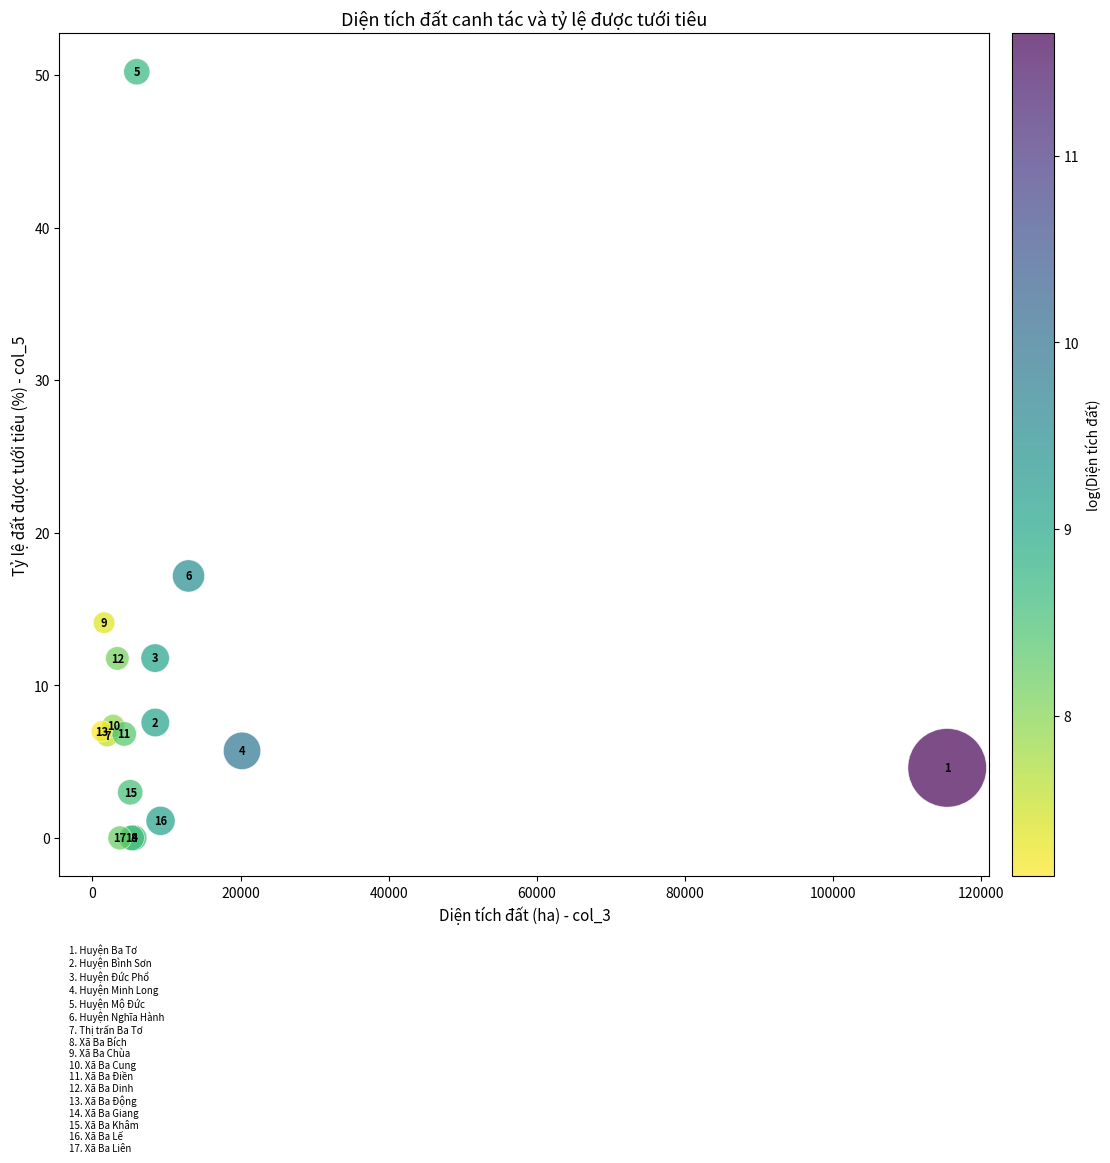

What Y value in the scatter plot is closest to 25?

17.2